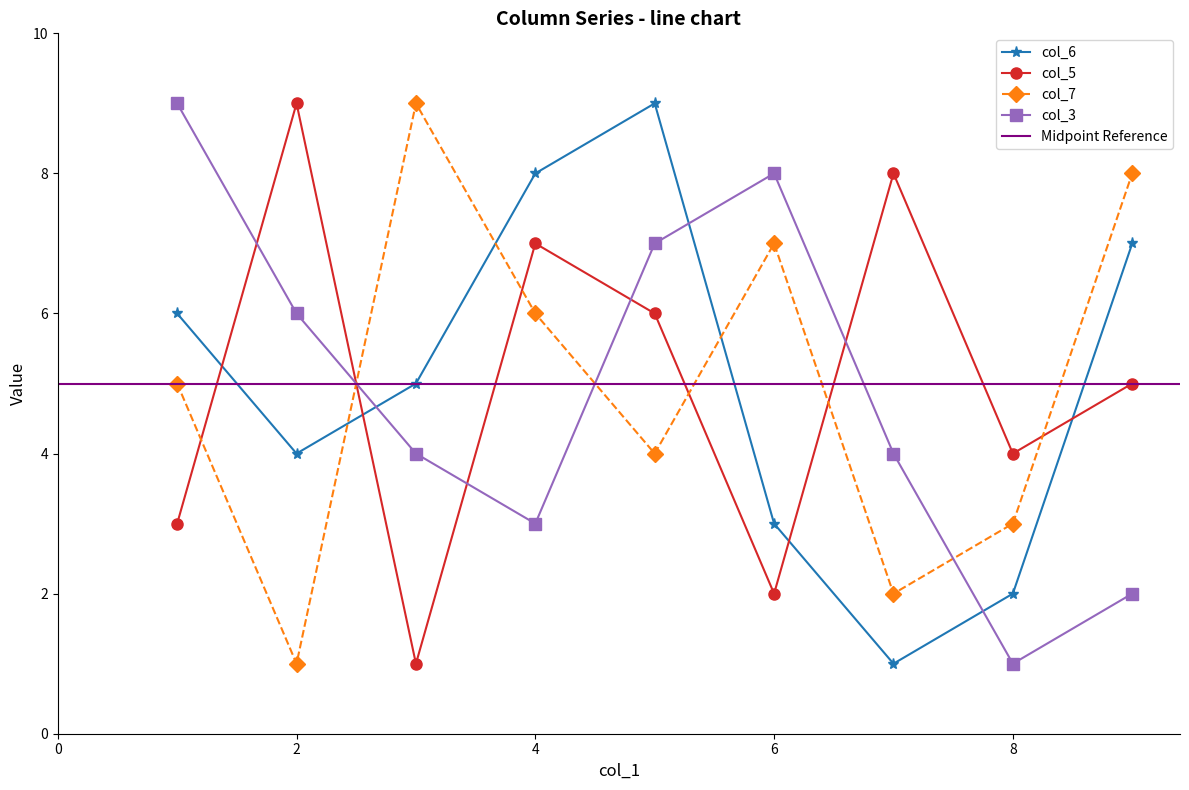

Between 3 and 0, which series saw the biggest shift?

col_7